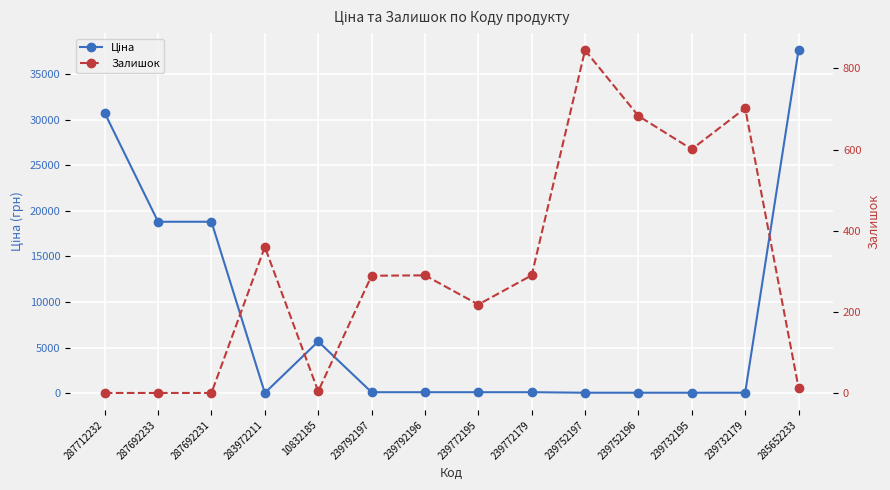

Reading left to right, what are all the values shown in this chart?

Ціна: 30717.1	18796.8	18796.8	32.0	5673.8	114.1	114.1	114.1	114.1	57.0	57.0	57.0	57.0	37593.6
Залишок: 0.0	0.0	0.0	360.0	4.0	289.0	290.0	218.0	290.0	845.0	683.0	601.0	702.0	13.0